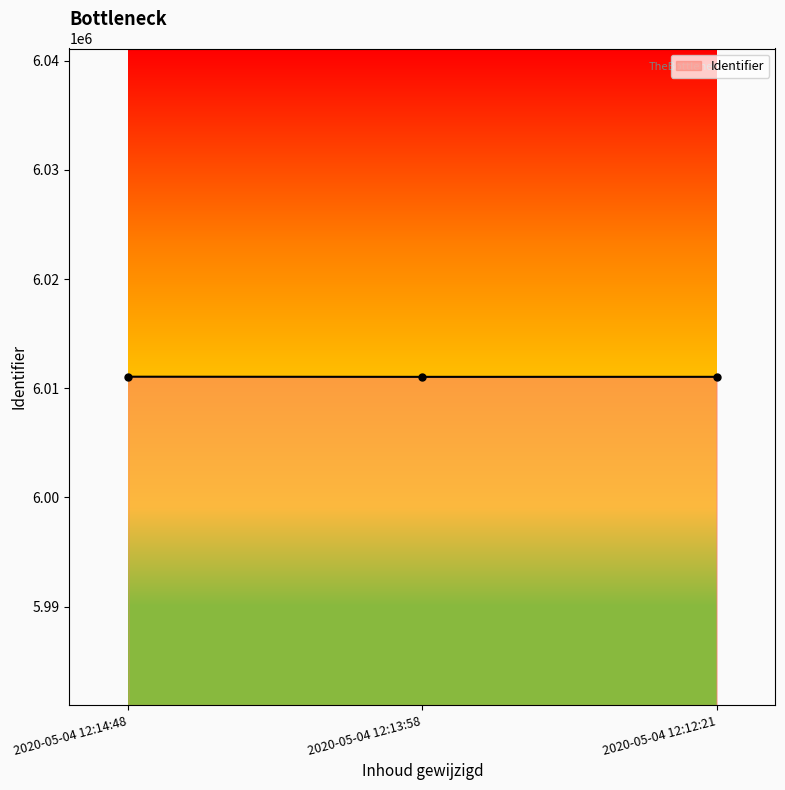

What is the sum of all values?

18033134